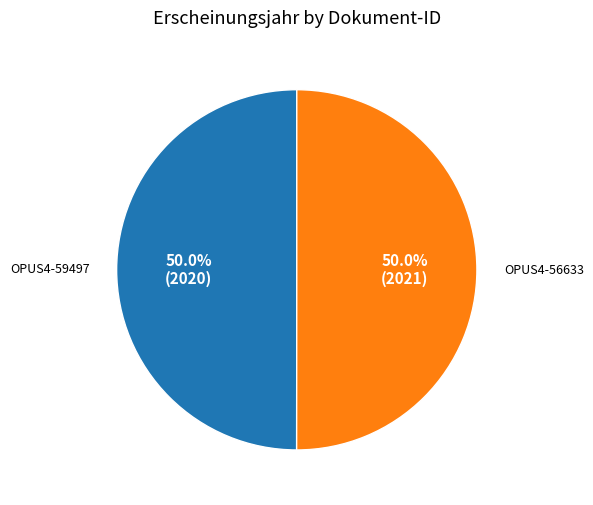

How many slices are in this pie chart?

2